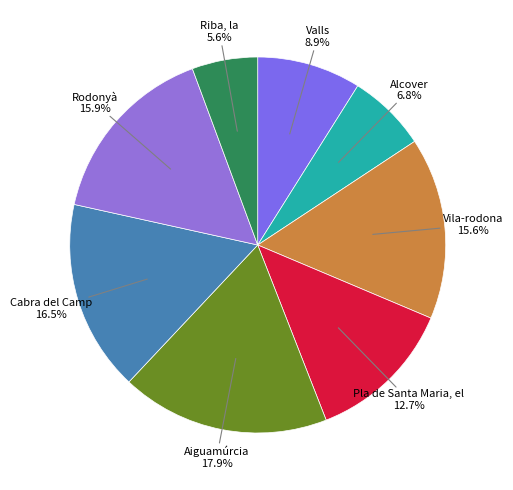

How many slices are in this pie chart?

8